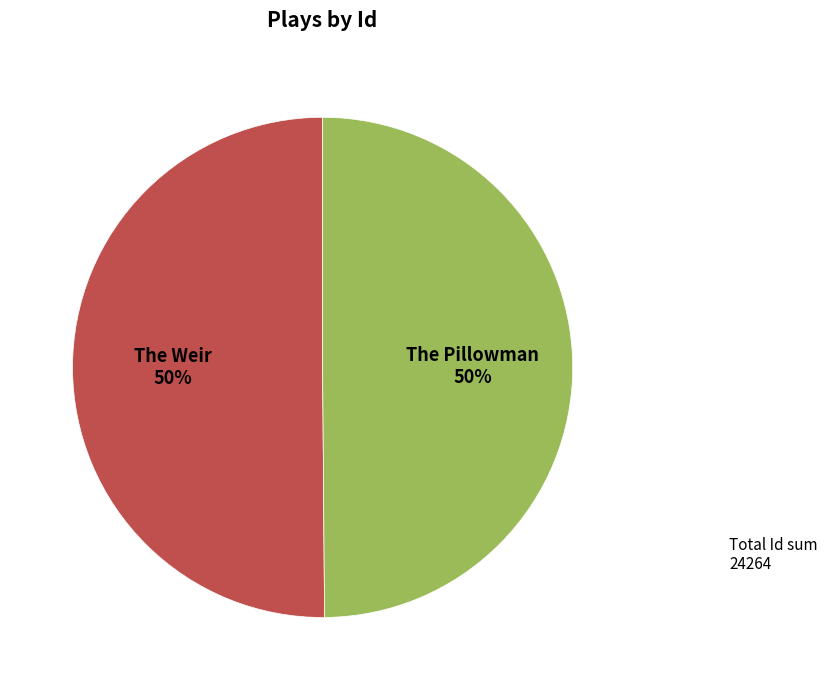

Is it true that The Weir is 44% of the pie?

False